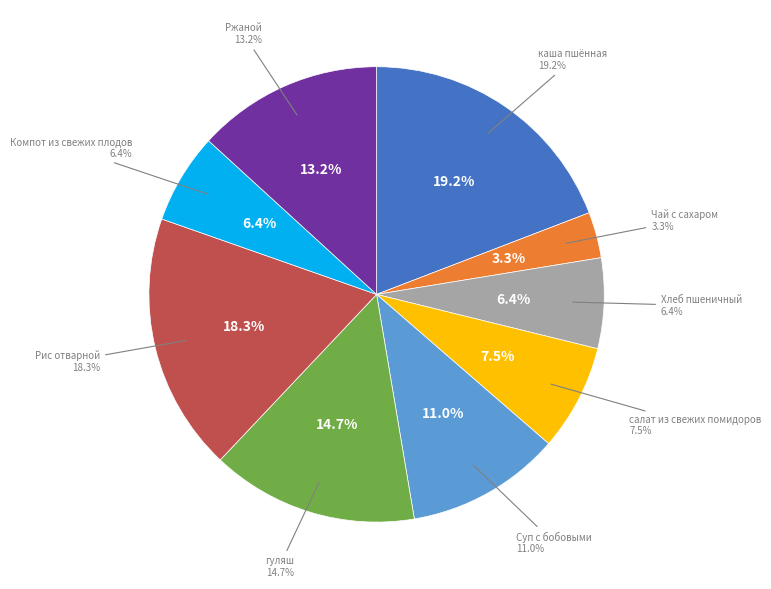

To the nearest percent, what is the difference between the largest and smallest slice percentages?

16%